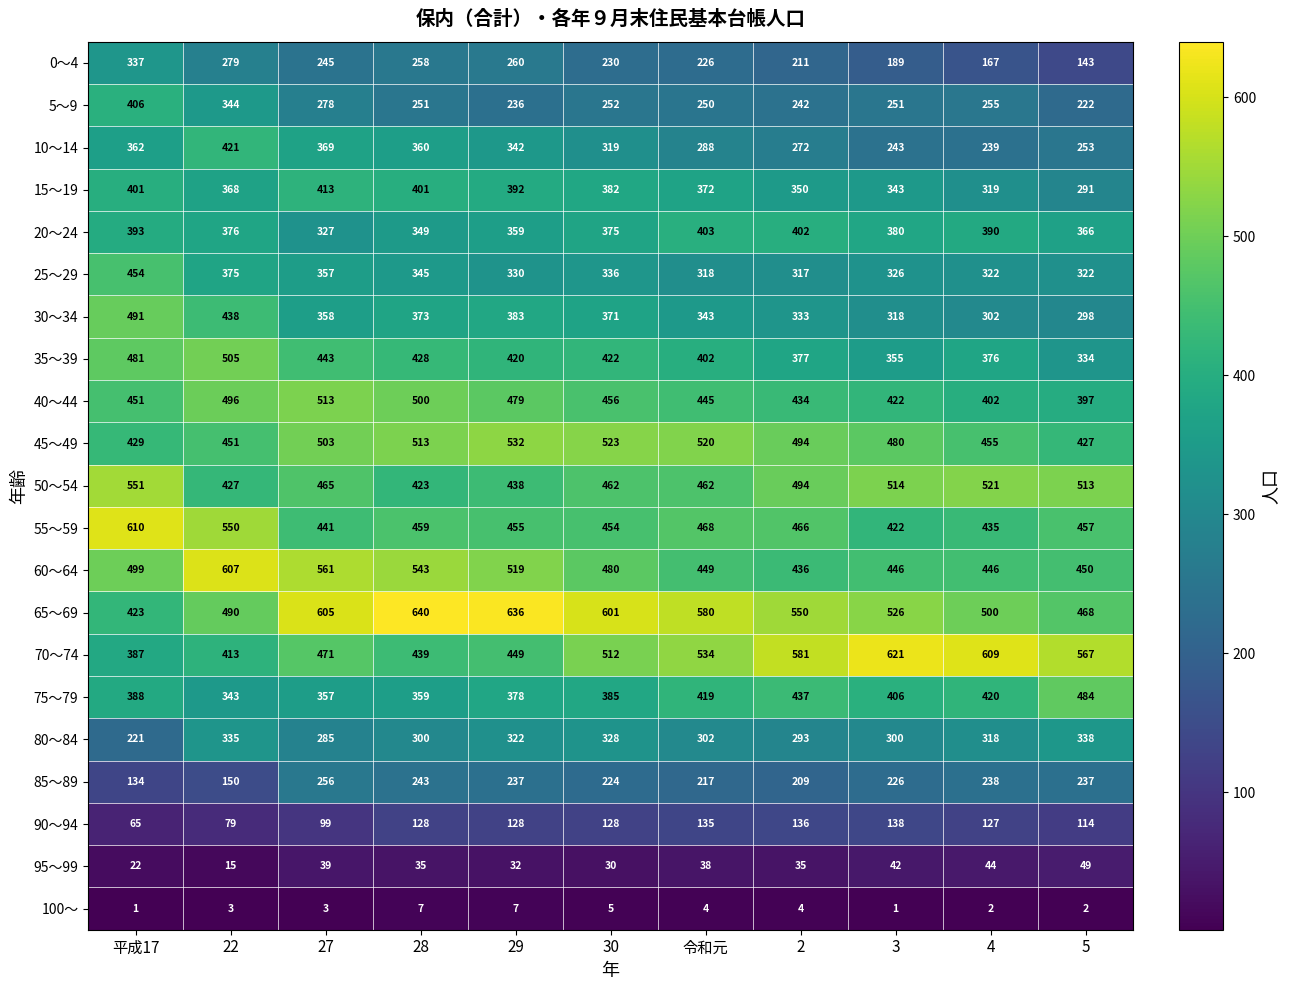

Count the number of data series in this chart.

21